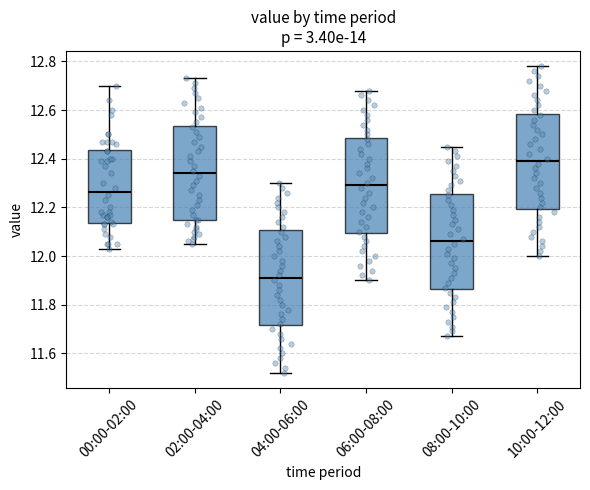

Reading left to right, read every box against the y-axis: the position of its median line, the range the box covers, and the ends of its whiskers. The values are not printed on the chart, so give them approximately, as read against the axis.

00:00-02:00: median 12.26, box 12.14 to 12.44, whiskers 12.04 to 12.70
02:00-04:00: median 12.34, box 12.16 to 12.54, whiskers 12.06 to 12.74
04:00-06:00: median 11.92, box 11.72 to 12.10, whiskers 11.52 to 12.30
06:00-08:00: median 12.30, box 12.10 to 12.48, whiskers 11.90 to 12.68
08:00-10:00: median 12.06, box 11.86 to 12.26, whiskers 11.68 to 12.46
10:00-12:00: median 12.40, box 12.20 to 12.58, whiskers 12.00 to 12.78